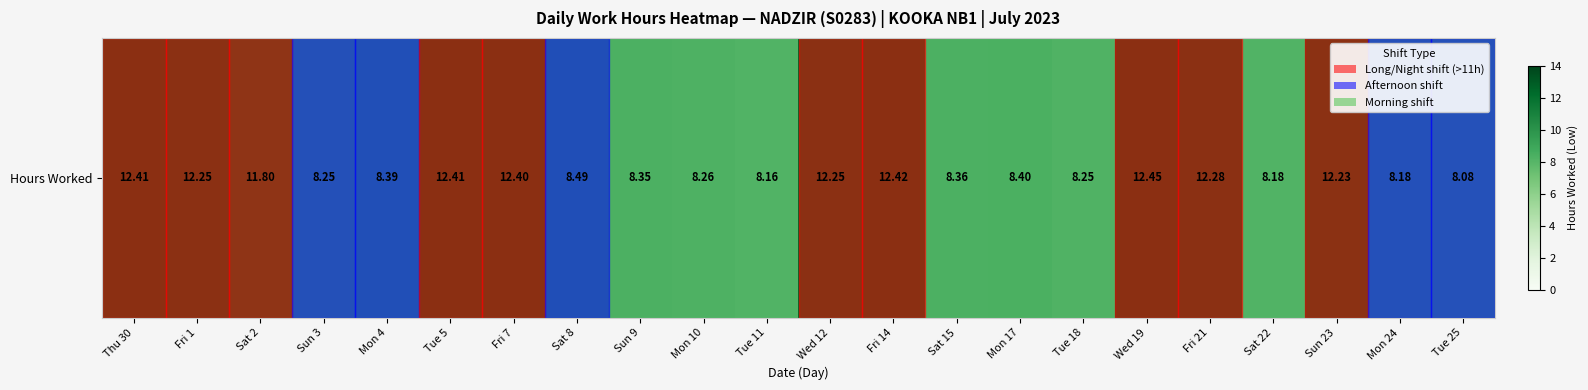

Reading left to right, extract all data points from this chart.

12.4	12.2	11.8	8.2	8.4	12.4	12.4	8.5	8.3	8.3	8.2	12.2	12.4	8.4	8.4	8.2	12.4	12.3	8.2	12.2	8.2	8.1